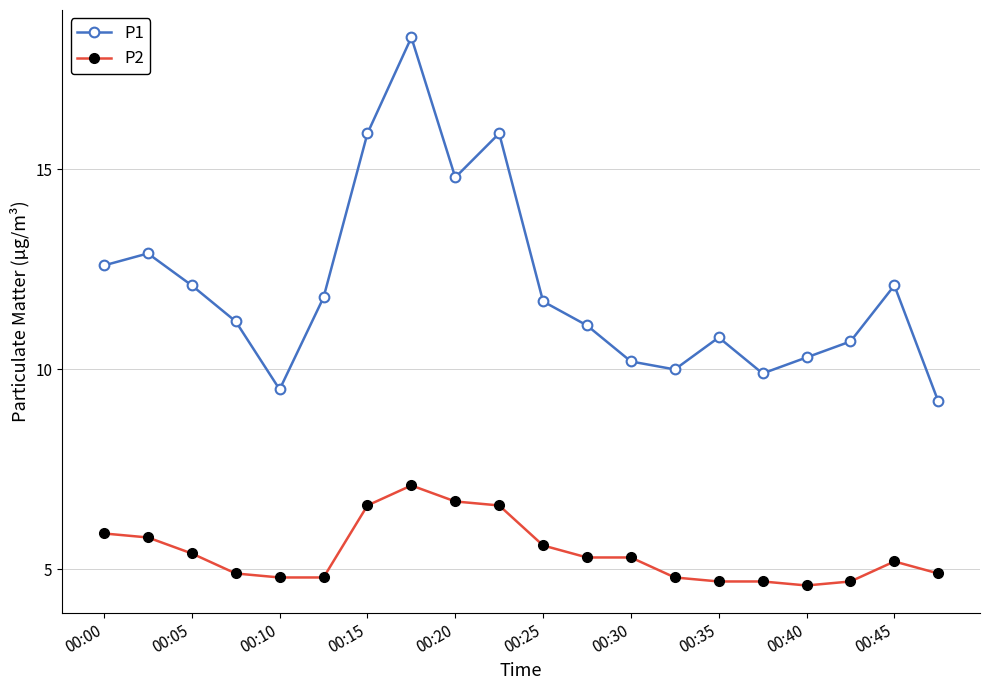

How many lines are shown in the chart?

2